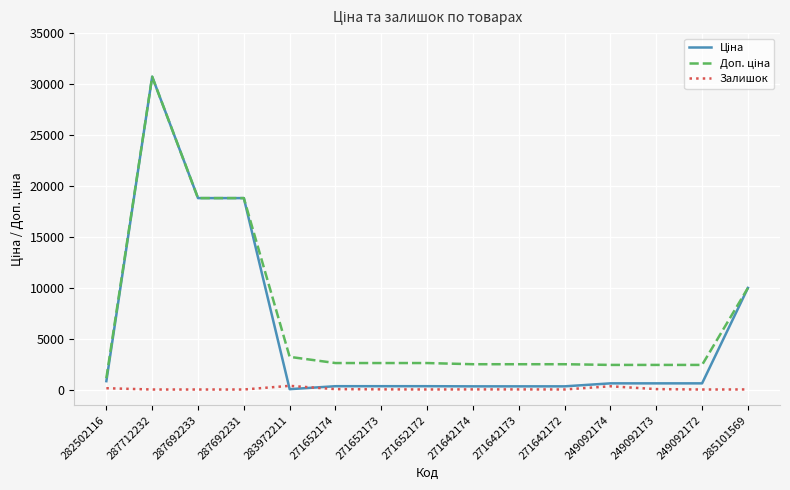

True or false: Залишок has a value of 0.0 at 249092172.

True